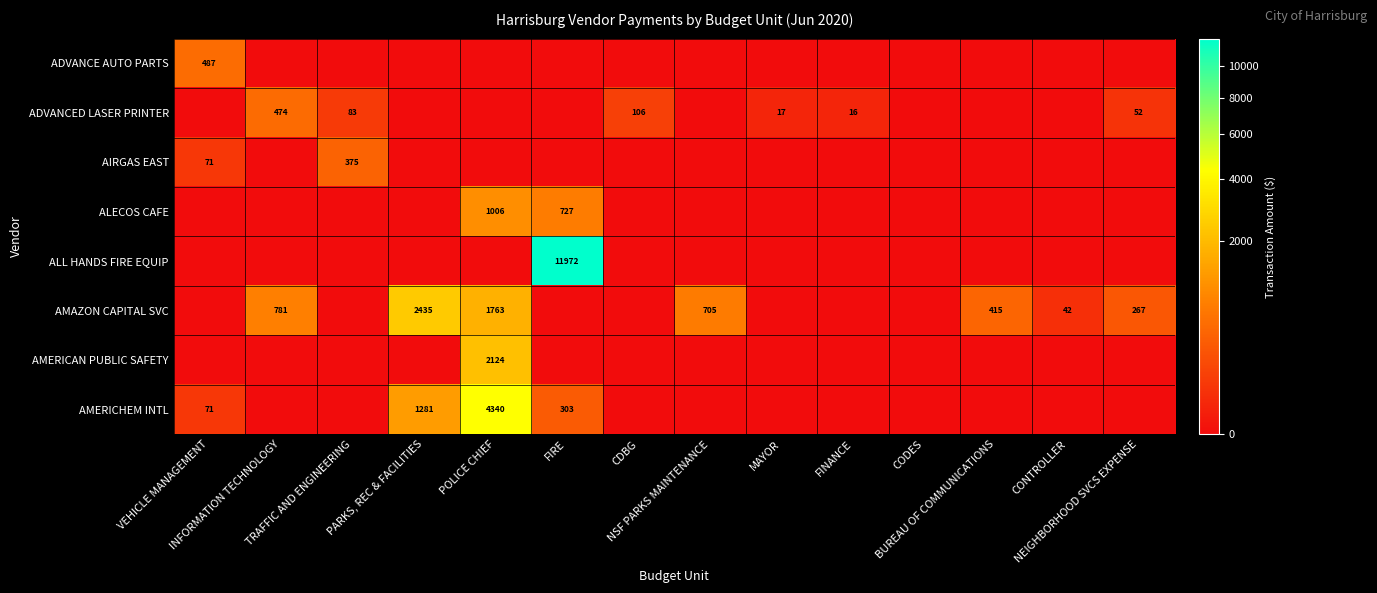

What is the total value across all series at MAYOR?

16.8